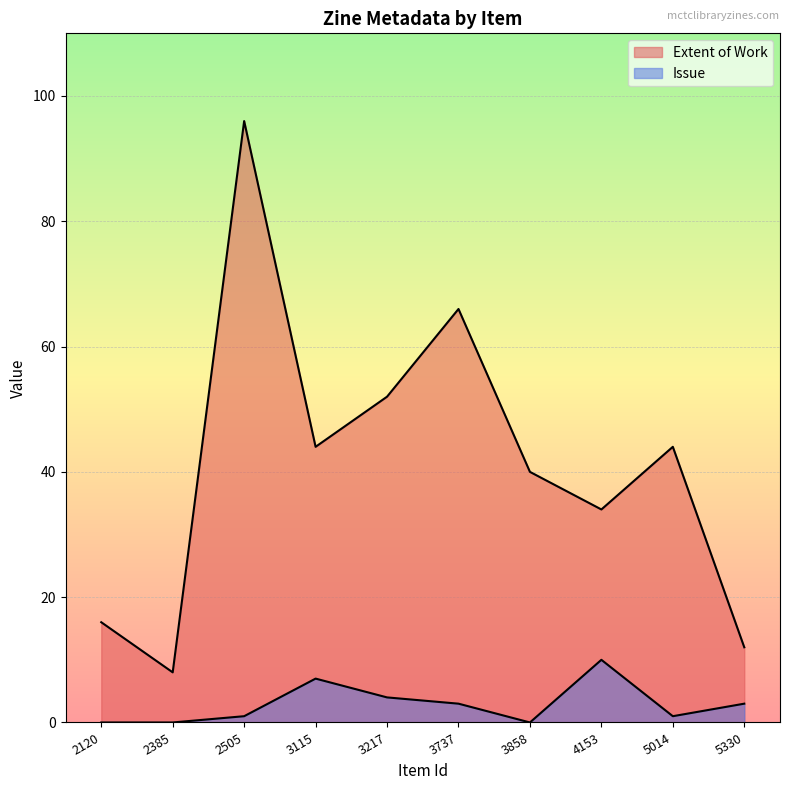

Reading left to right, transcribe all the data shown in this chart.

Extent of Work: 2120=16	2385=8	2505=96	3115=44	3217=52	3737=66	3858=40	4153=34	5014=44	5330=12
Issue: 2120=0	2385=0	2505=1	3115=7	3217=4	3737=3	3858=0	4153=10	5014=1	5330=3